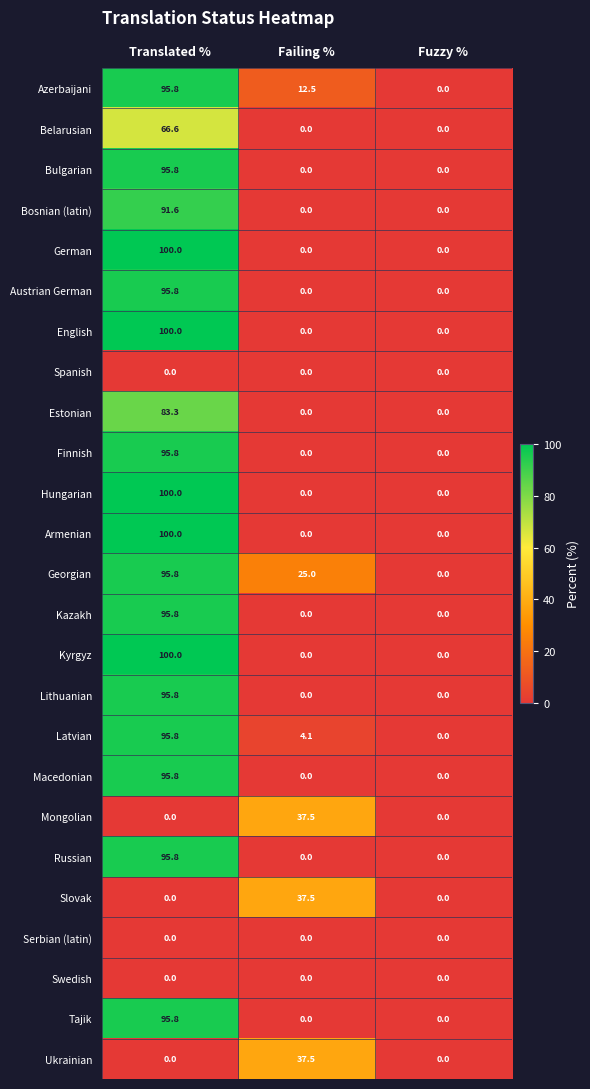

What is the average value of the Tajik series?

31.9